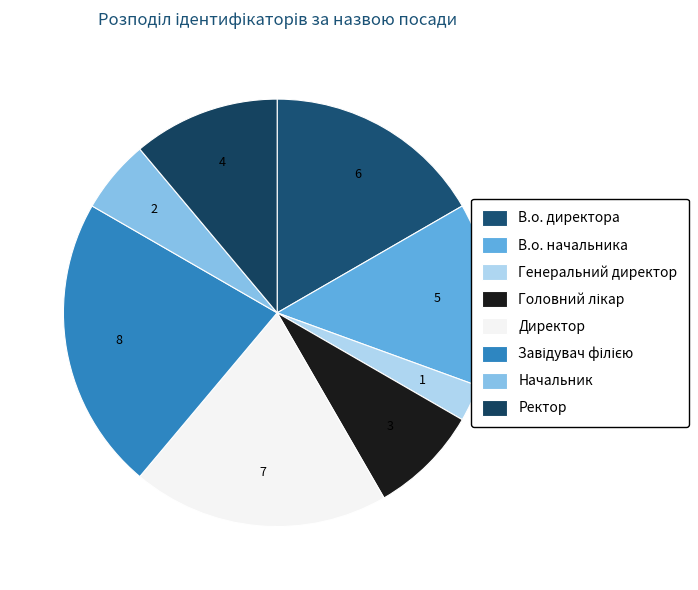

Does Головний лікар account for over 50% of the chart?

No